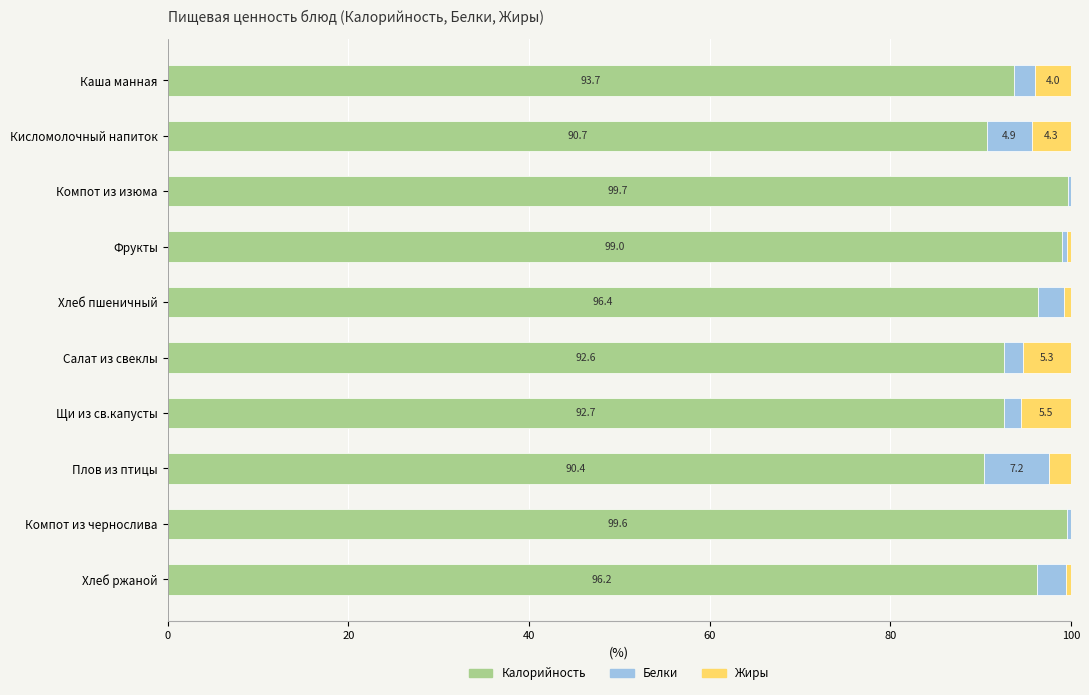

At which label does Калорийность reach its peak?

Компот из изюма